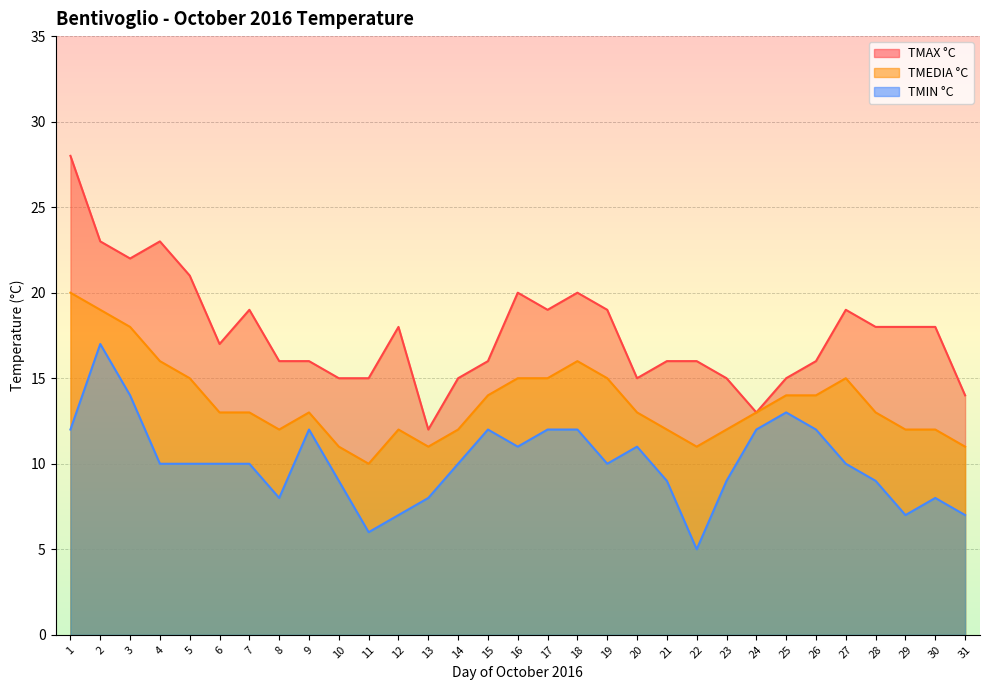

Reading left to right, transcribe all the data shown in this chart.

TMAX °C: 1=28	2=23	3=22	4=23	5=21	6=17	7=19	8=16	9=16	10=15	11=15	12=18	13=12	14=15	15=16	16=20	17=19	18=20	19=19	20=15	21=16	22=16	23=15	24=13	25=15	26=16	27=19	28=18	29=18	30=18	31=14
TMEDIA °C: 1=20	2=19	3=18	4=16	5=15	6=13	7=13	8=12	9=13	10=11	11=10	12=12	13=11	14=12	15=14	16=15	17=15	18=16	19=15	20=13	21=12	22=11	23=12	24=13	25=14	26=14	27=15	28=13	29=12	30=12	31=11
TMIN °C: 1=12	2=17	3=14	4=10	5=10	6=10	7=10	8=8	9=12	10=9	11=6	12=7	13=8	14=10	15=12	16=11	17=12	18=12	19=10	20=11	21=9	22=5	23=9	24=12	25=13	26=12	27=10	28=9	29=7	30=8	31=7